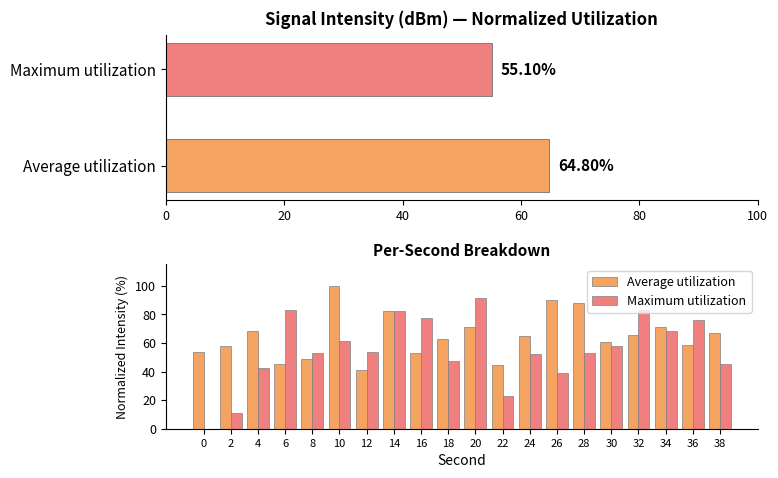

At how many categories does at least one series exceed 46?

19